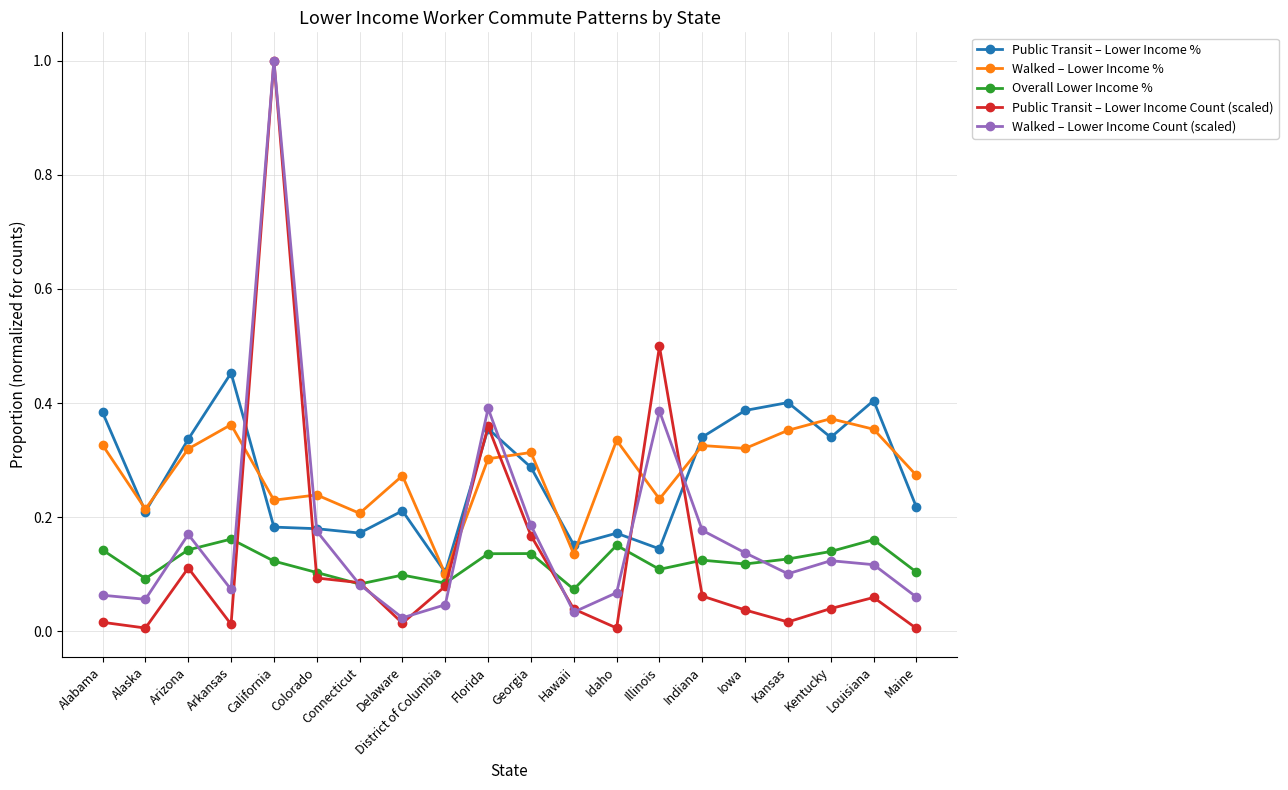

Which category has the lowest value in the Public Transit – Lower Income % series?

District of Columbia